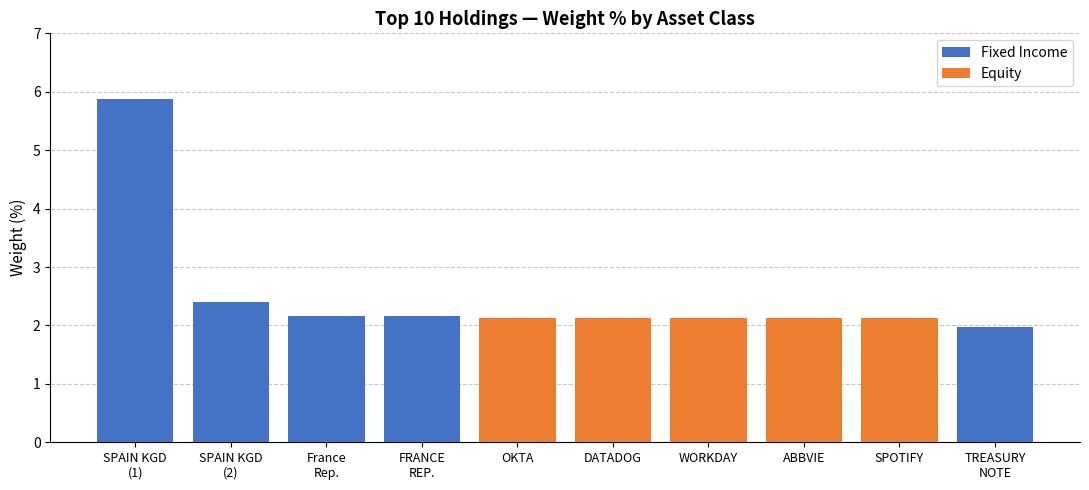

What is the minimum value for Equity?

2.1